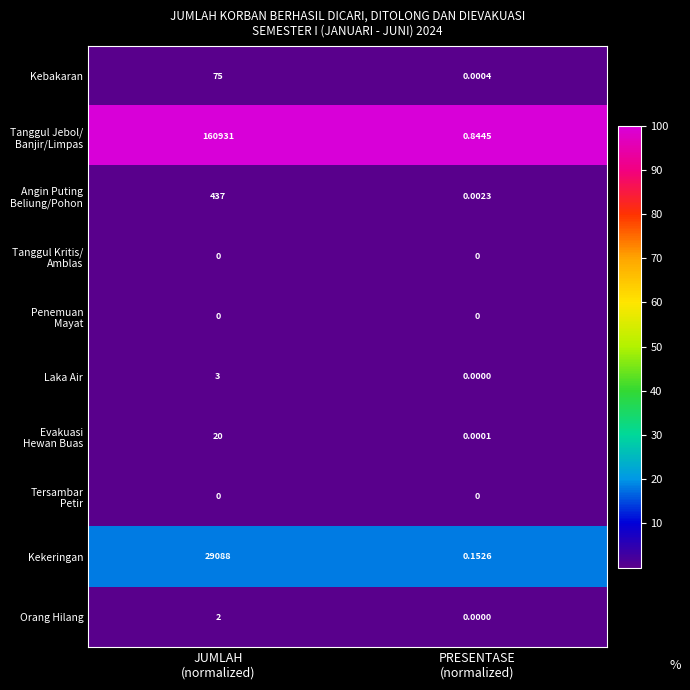

Count the number of data series in this chart.

10